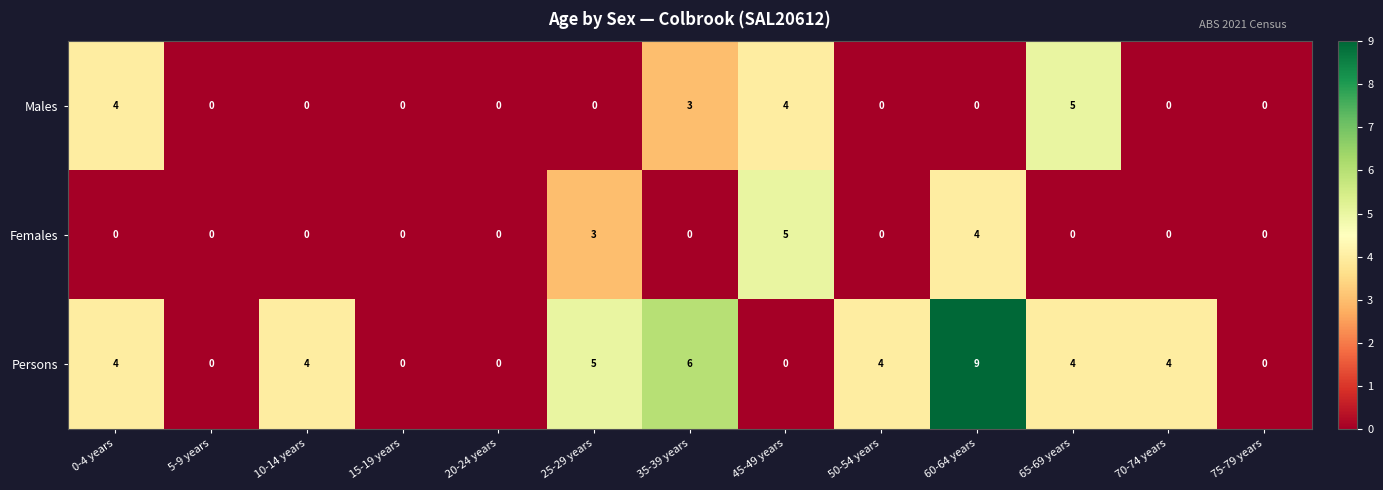

Where is Females nearest to the value 2?

25-29 years